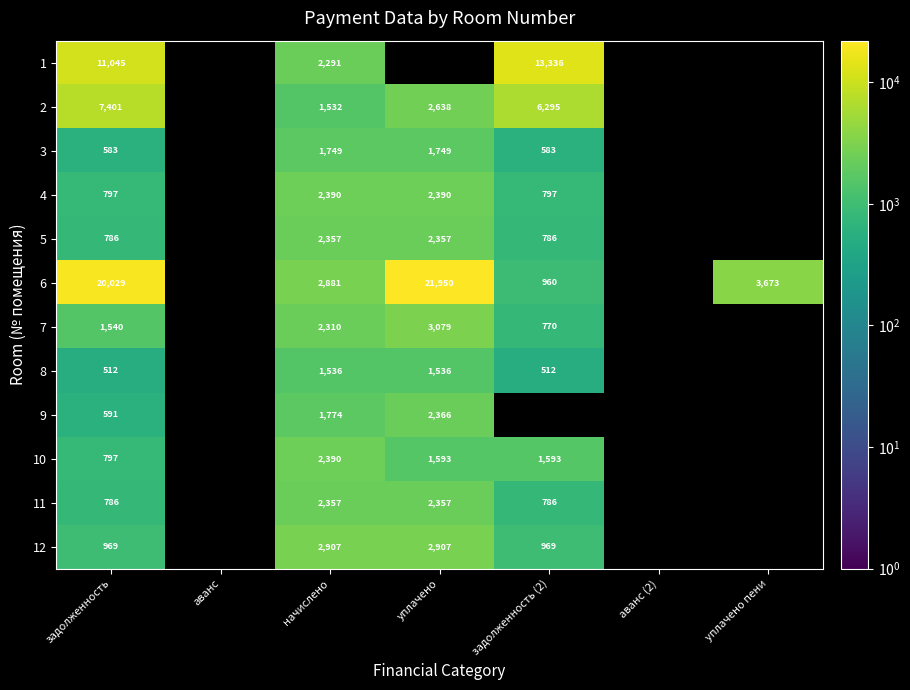

What is the total value across all series at начислено?

26474